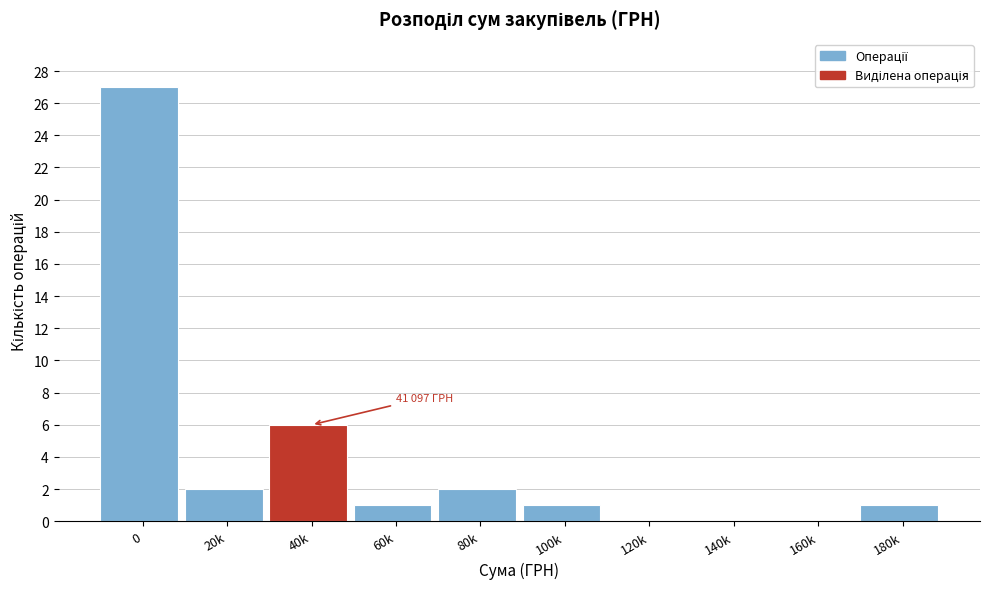

Reading left to right, transcribe all the data shown in this chart.

0=27	20k=2	40k=6	60k=1	80k=2	100k=1	120k=0	140k=0	160k=0	180k=1